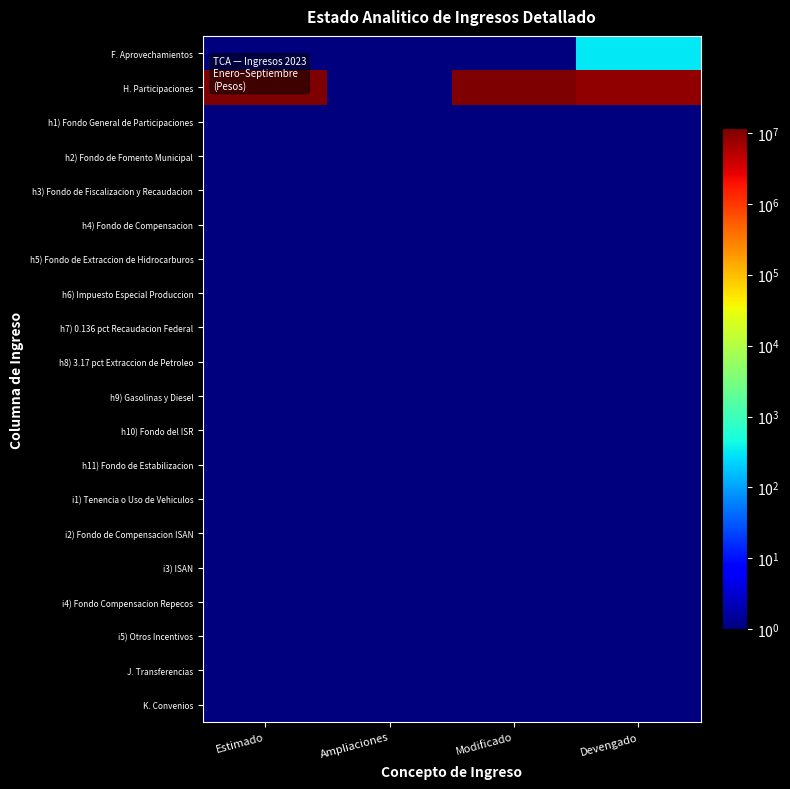

Which category has the lowest value across all series?

Estimado